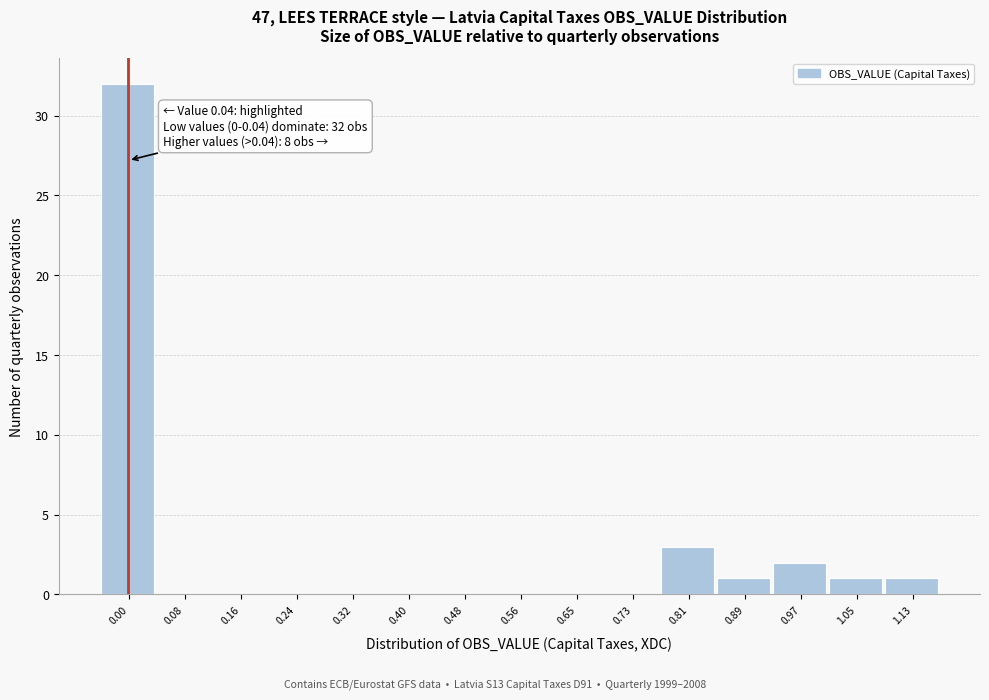

Reading left to right, extract all data points from this chart.

0.00=32	0.08=0	0.16=0	0.24=0	0.32=0	0.40=0	0.48=0	0.56=0	0.65=0	0.73=0	0.81=3	0.89=1	0.97=2	1.05=1	1.13=1